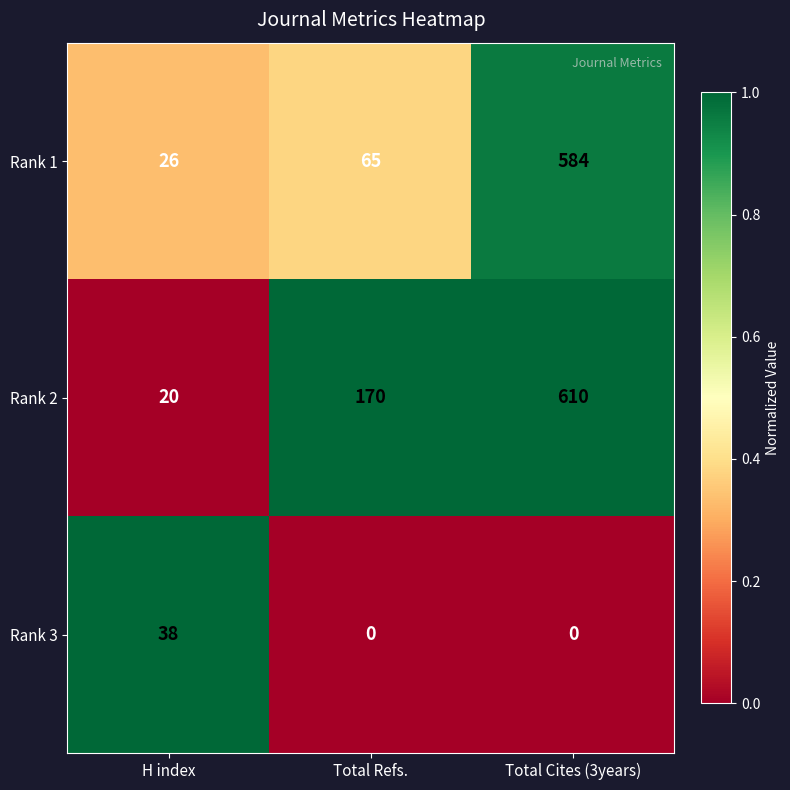

Reading right to left, transcribe all the data shown in this chart.

Rank 1: 584	65	26
Rank 2: 610	170	20
Rank 3: 0	0	38